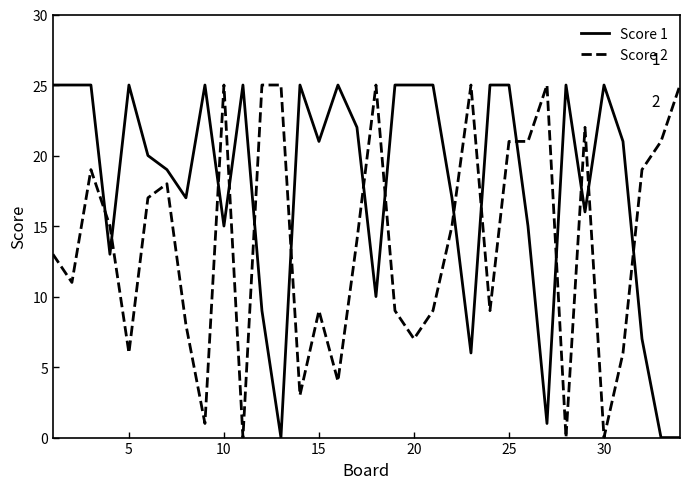

Which series has the largest total across all categories?

Score 1